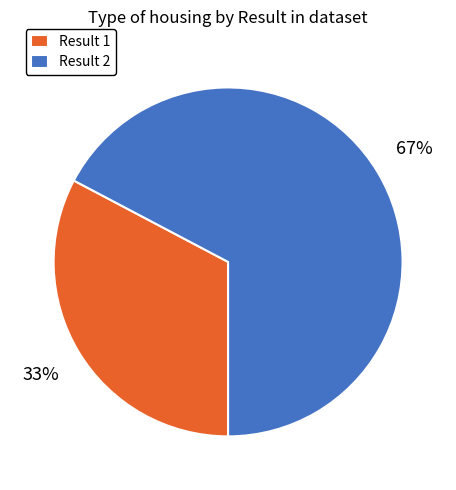

To the nearest percent, what is the average slice percentage?

50%